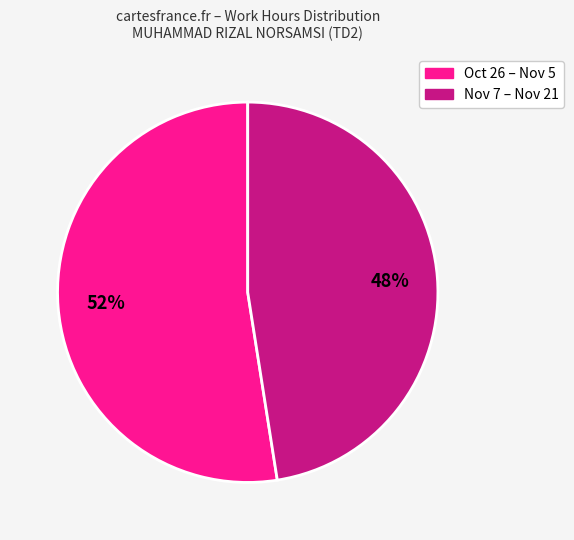

How many segments does this pie chart have?

2